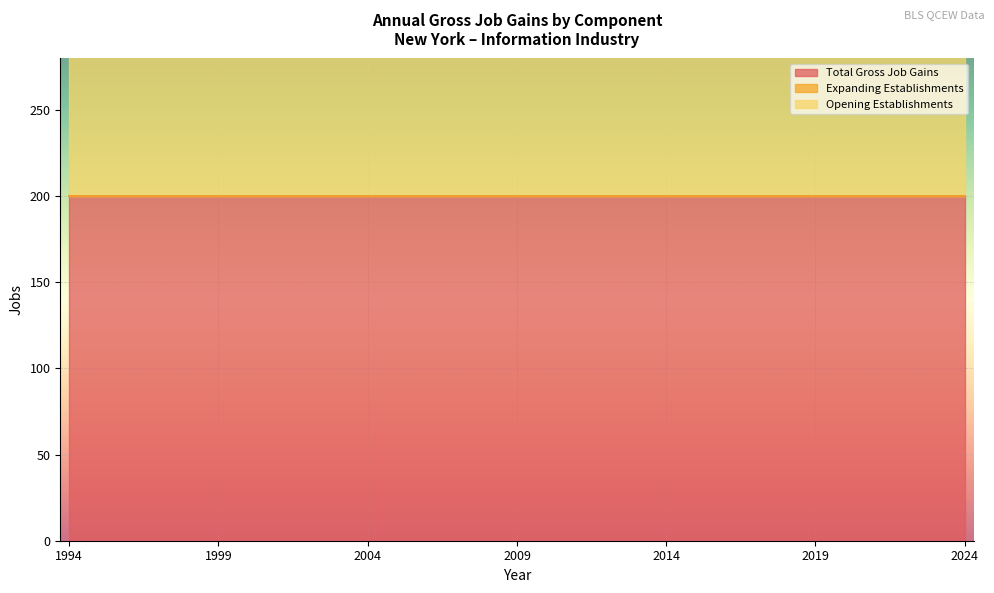

Reading left to right, extract all data points from this chart.

Total Gross Job Gains: 200	200	200	200	200	200	200	200	200	200	200	200	200	200	200	200	200	200	200	200	200	200	200	200	200	200	200	200	200	200	200
Expanding Establishments: 0	0	0	0	0	0	0	0	0	0	0	0	0	0	0	0	0	0	0	0	0	0	0	0	0	0	0	0	0	0	0
Opening Establishments: 200	200	200	200	200	200	200	200	200	200	200	200	200	200	200	200	200	200	200	200	200	200	200	200	200	200	200	200	200	200	200